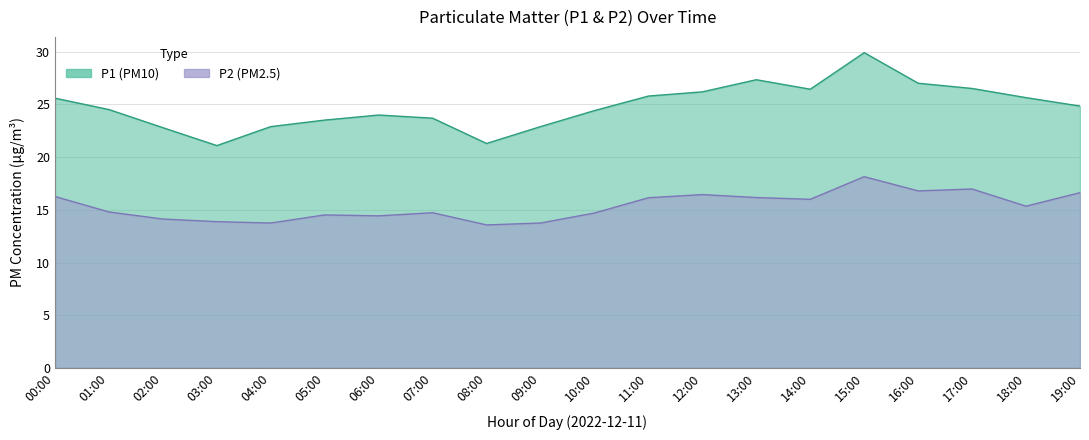

The value of P1 at 16:00 is 27.0. True or false?

True